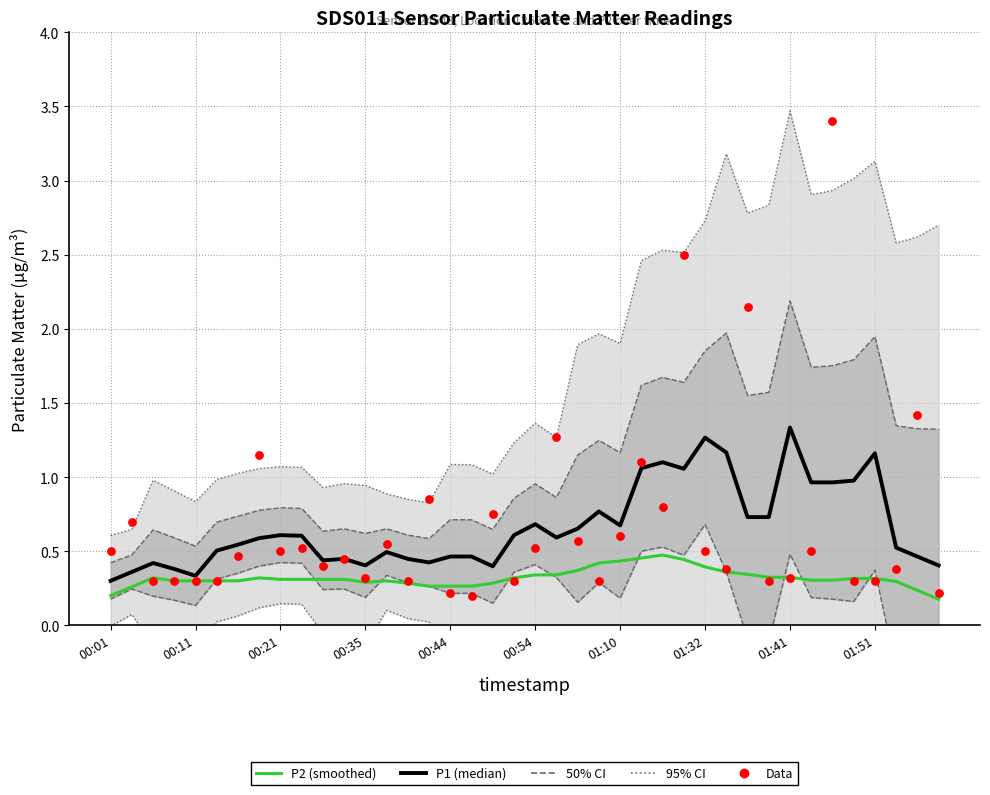

Which series contains the highest Y value?

Data (P1 raw)